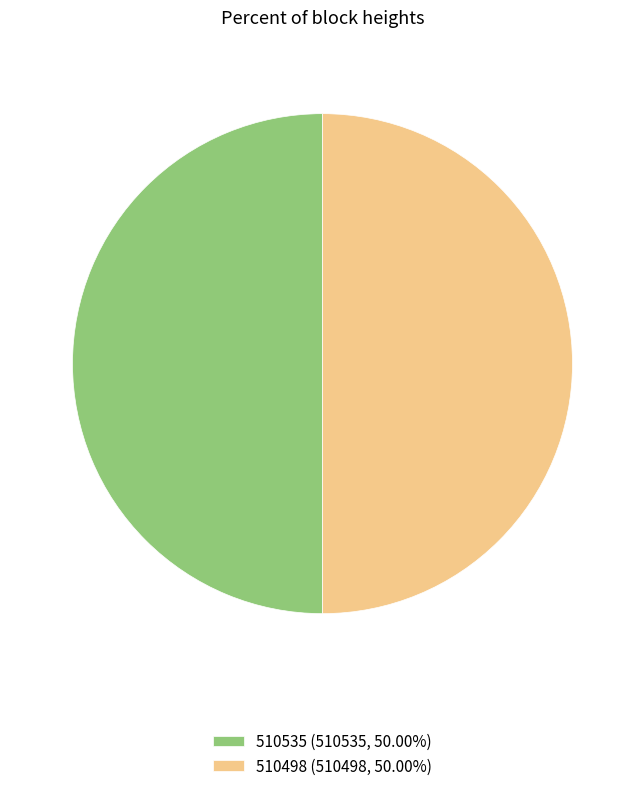

Approximately how many times larger is the value at 510498 (510498, 50.00%) compared to 510535 (510535, 50.00%)?

1.0